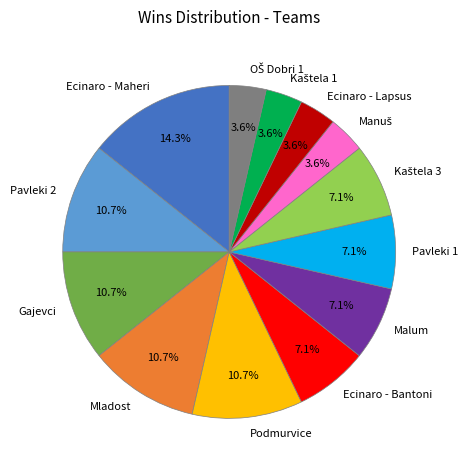

Does Ecinaro - Lapsus account for over 50% of the chart?

No